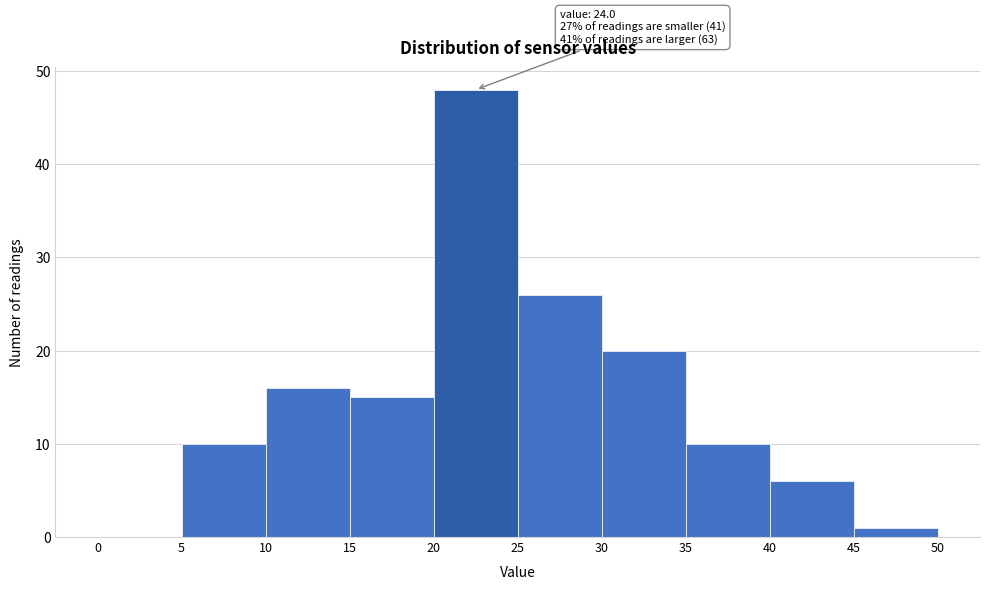

Which range on the x-axis has the tallest bar?

20 to 25